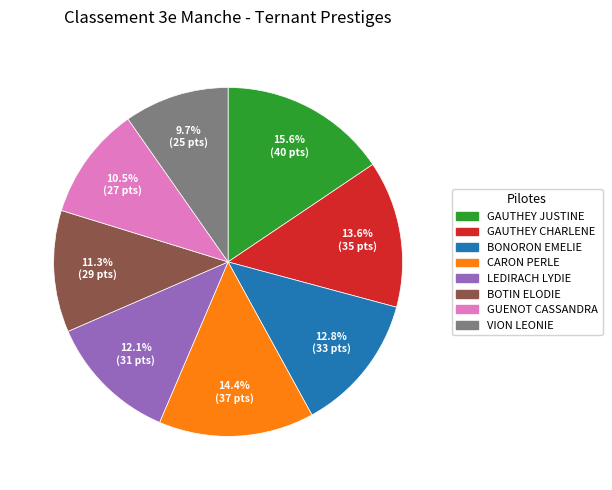

How much of the chart is everything except GAUTHEY CHARLENE?

86.4%